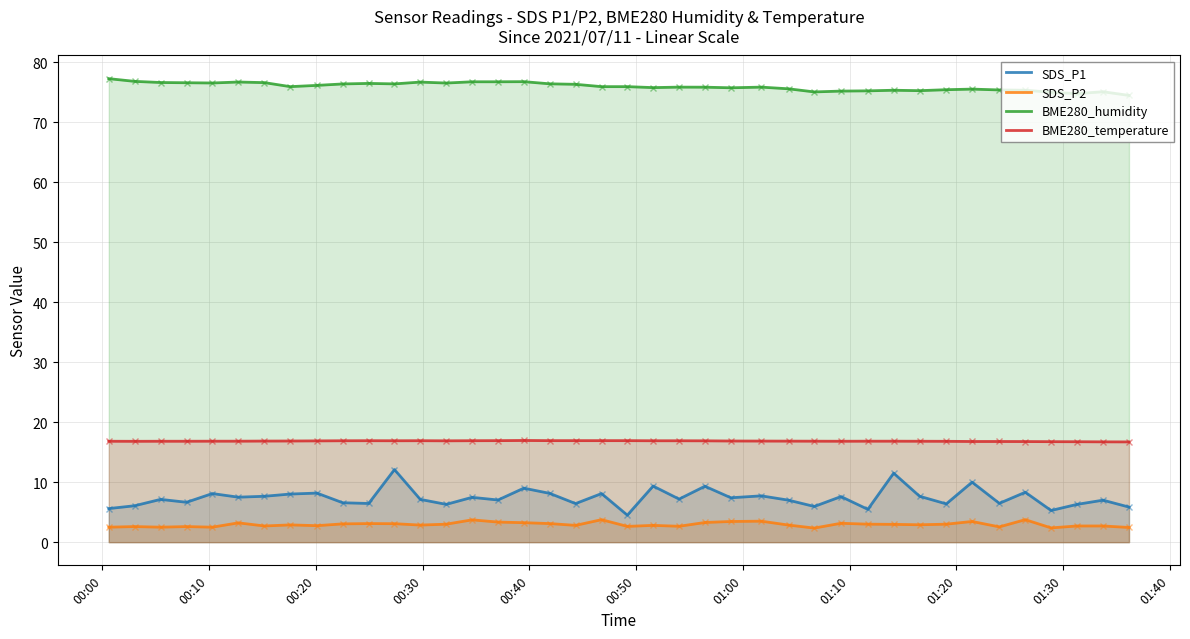

How many data points in BME280_humidity are less than 75?

3